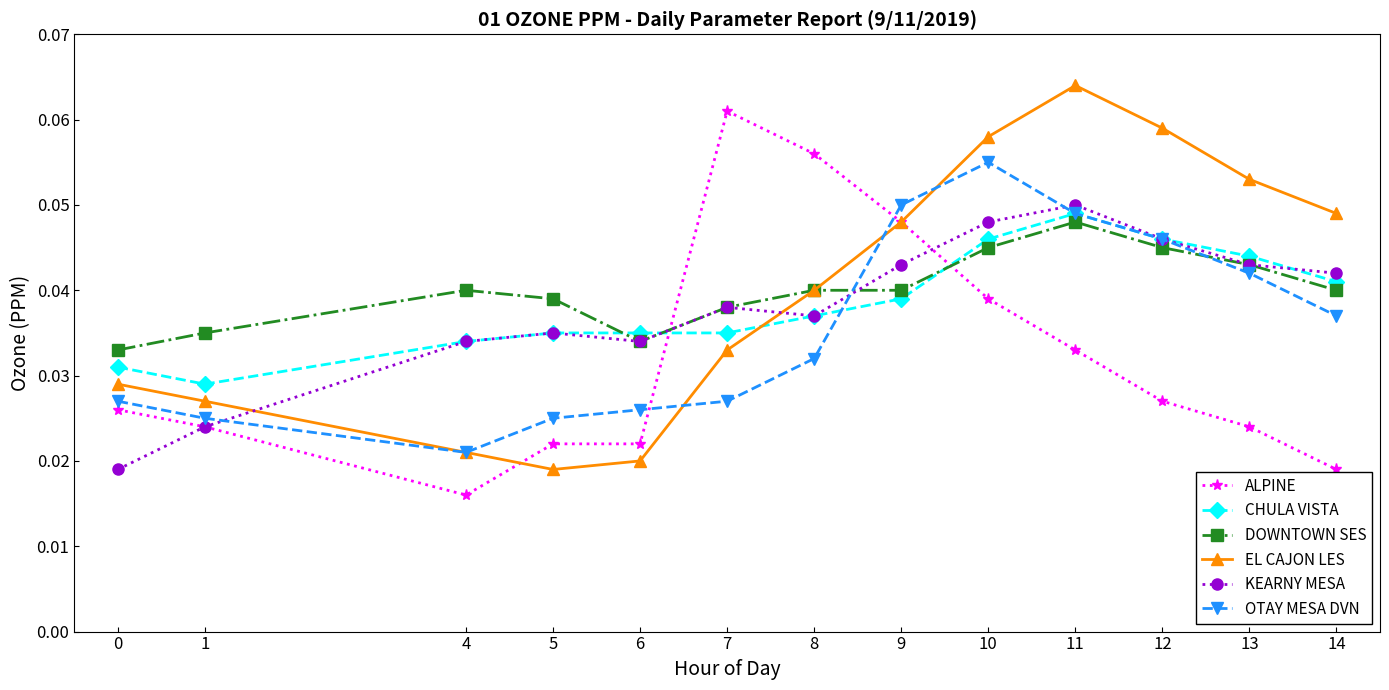

The value of CHULA VISTA at 11 is 0.1. True or false?

False